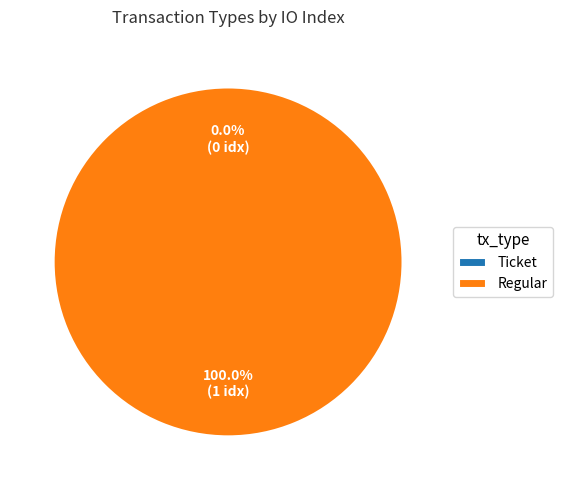

How many segments does this pie chart have?

2